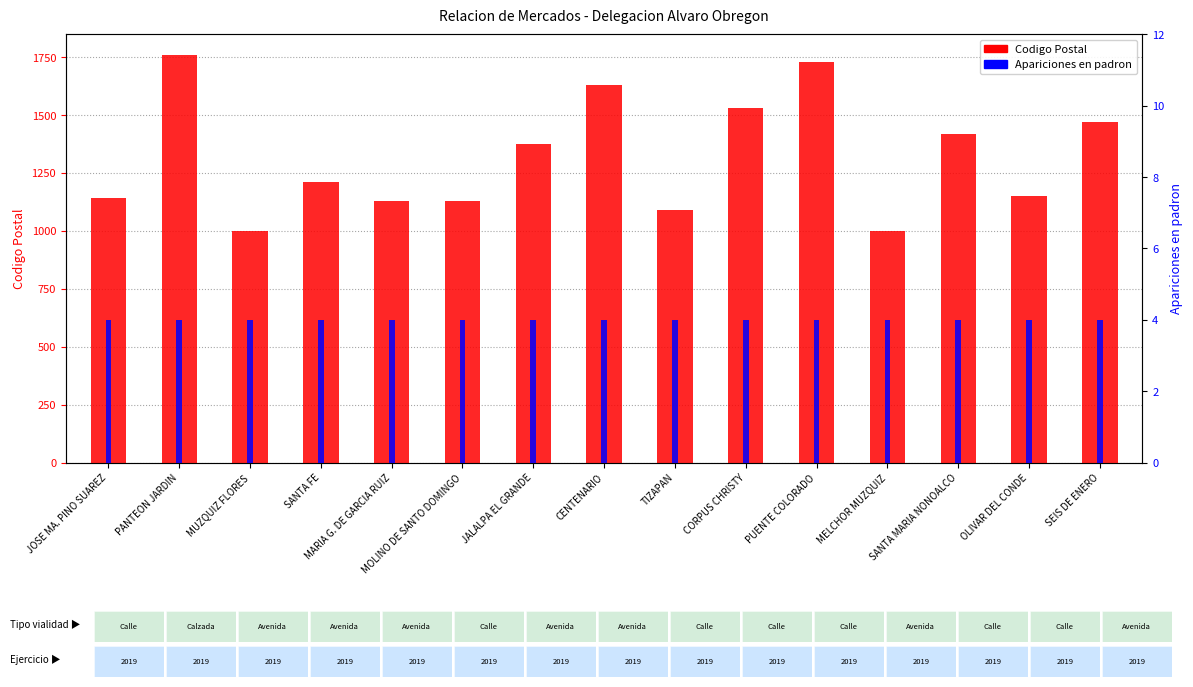

Which series has the widest spread of values?

Codigo Postal